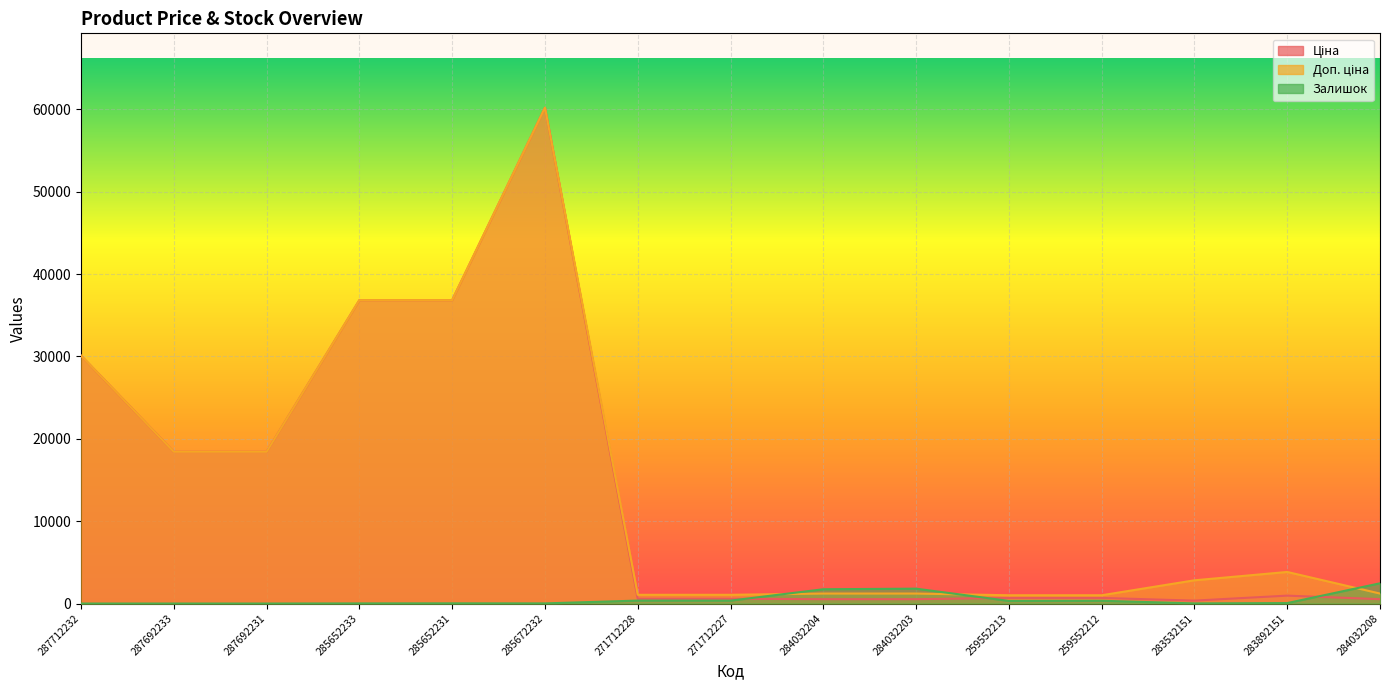

What is the difference between the maximum and minimum values in the Доп. ціна series?

59201.4